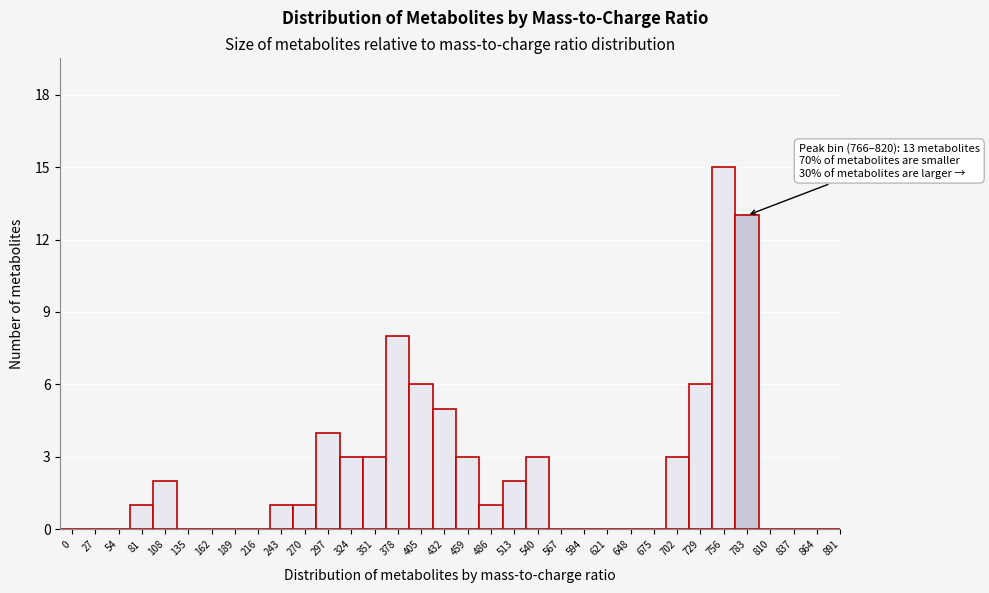

What is the sum of all values?

80